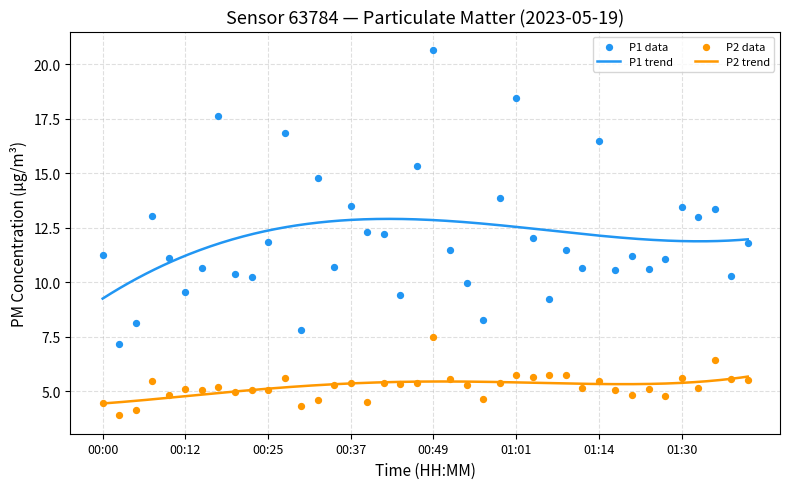

At how many categories does at least one series exceed 20?

1